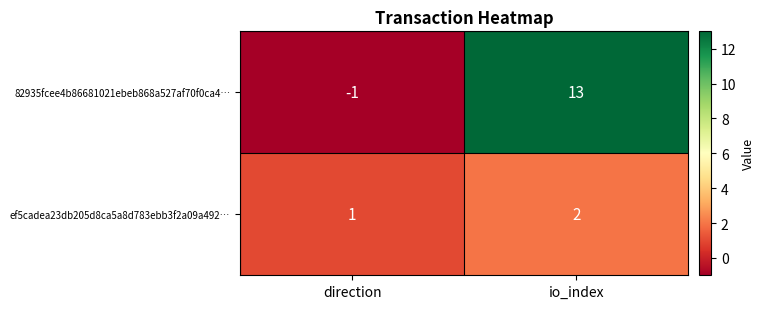

Reading left to right, extract all data points from this chart.

82935fcee4b86681021ebeb868a527af70f0ca4…: -1	13
ef5cadea23db205d8ca5a8d783ebb3f2a09a492…: 1	2